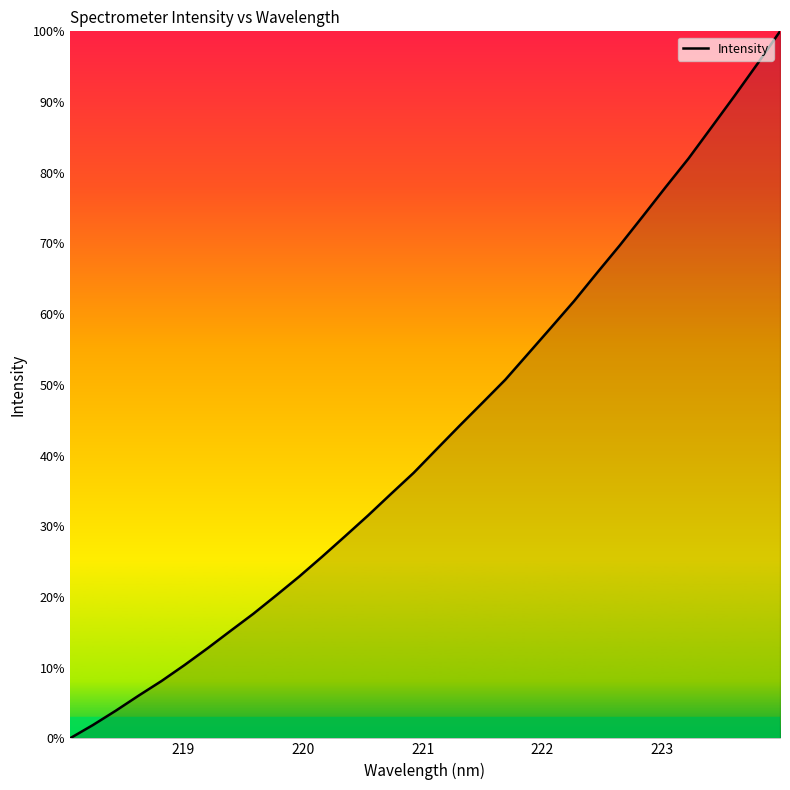

How many lines are shown in the chart?

1